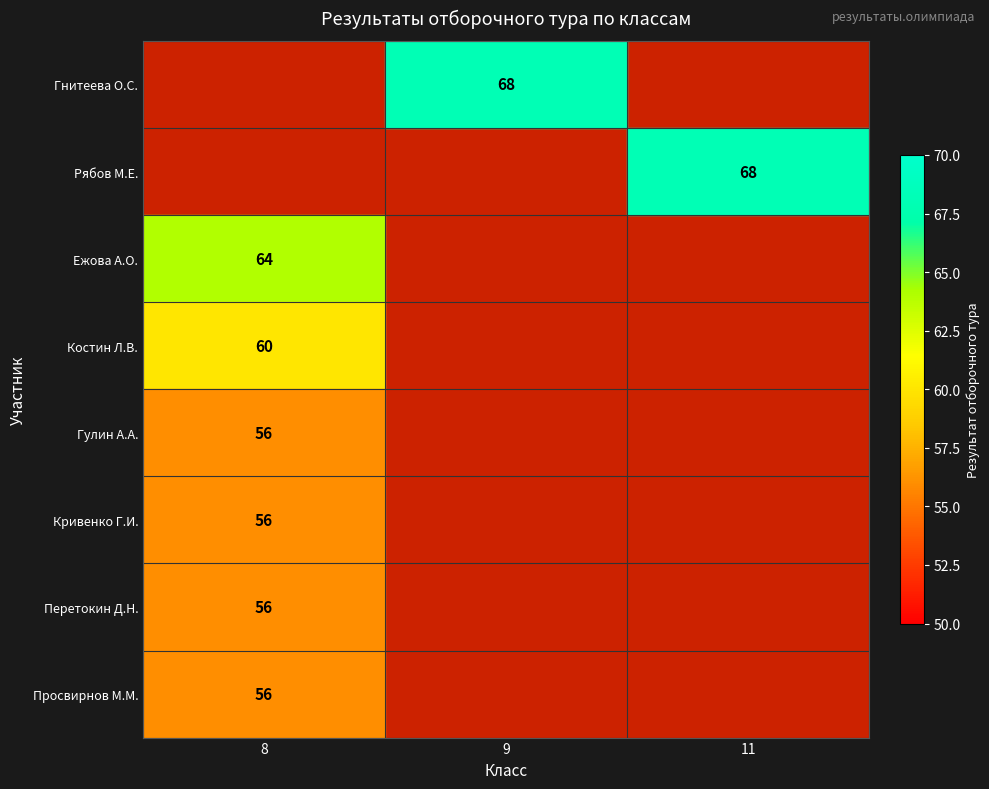

The value of Костин Л.В. at 8 is 60. True or false?

True